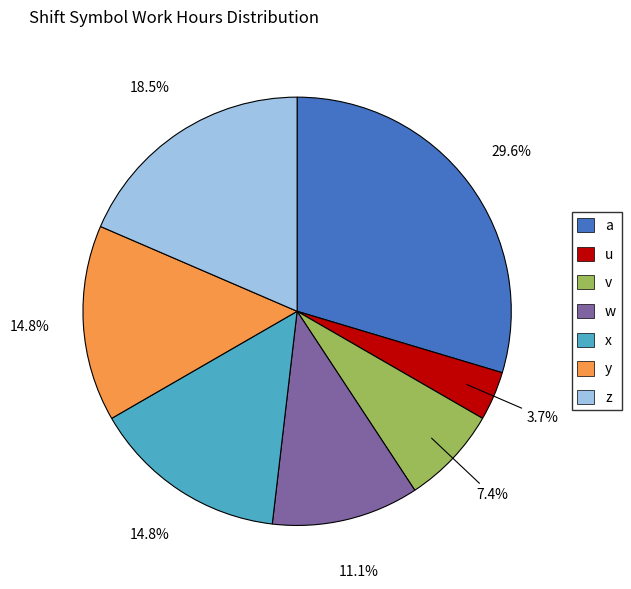

Does z represent more than half of the total?

No